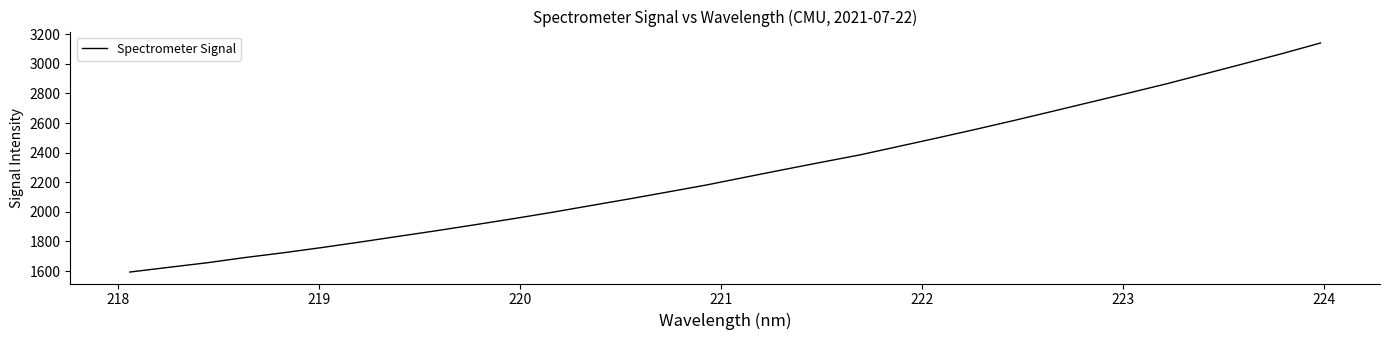

What is the maximum value shown in the chart?

3140.9